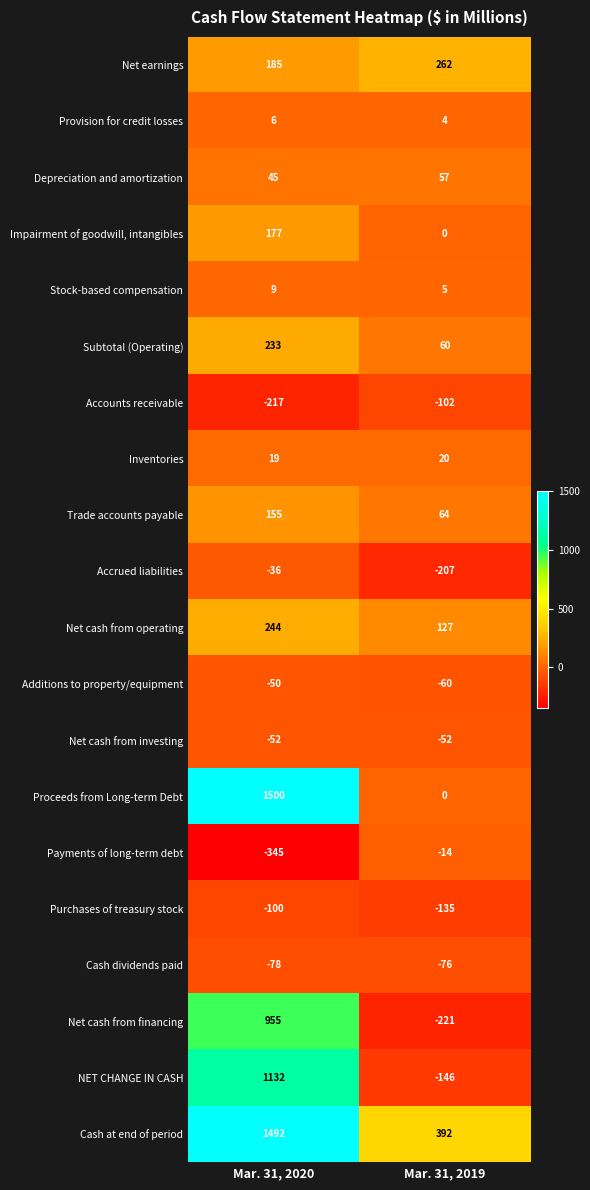

Rank the series by their maximum value, from highest to lowest.

Proceeds from Long-term Debt, Cash at end of period, NET CHANGE IN CASH, Net cash from financing, Net earnings, Net cash from operating, Subtotal (Operating), Impairment of goodwill, intangibles, Trade accounts payable, Depreciation and amortization, Inventories, Stock-based compensation, Provision for credit losses, Payments of long-term debt, Accrued liabilities, Additions to property/equipment, Net cash from investing, Cash dividends paid, Purchases of treasury stock, Accounts receivable